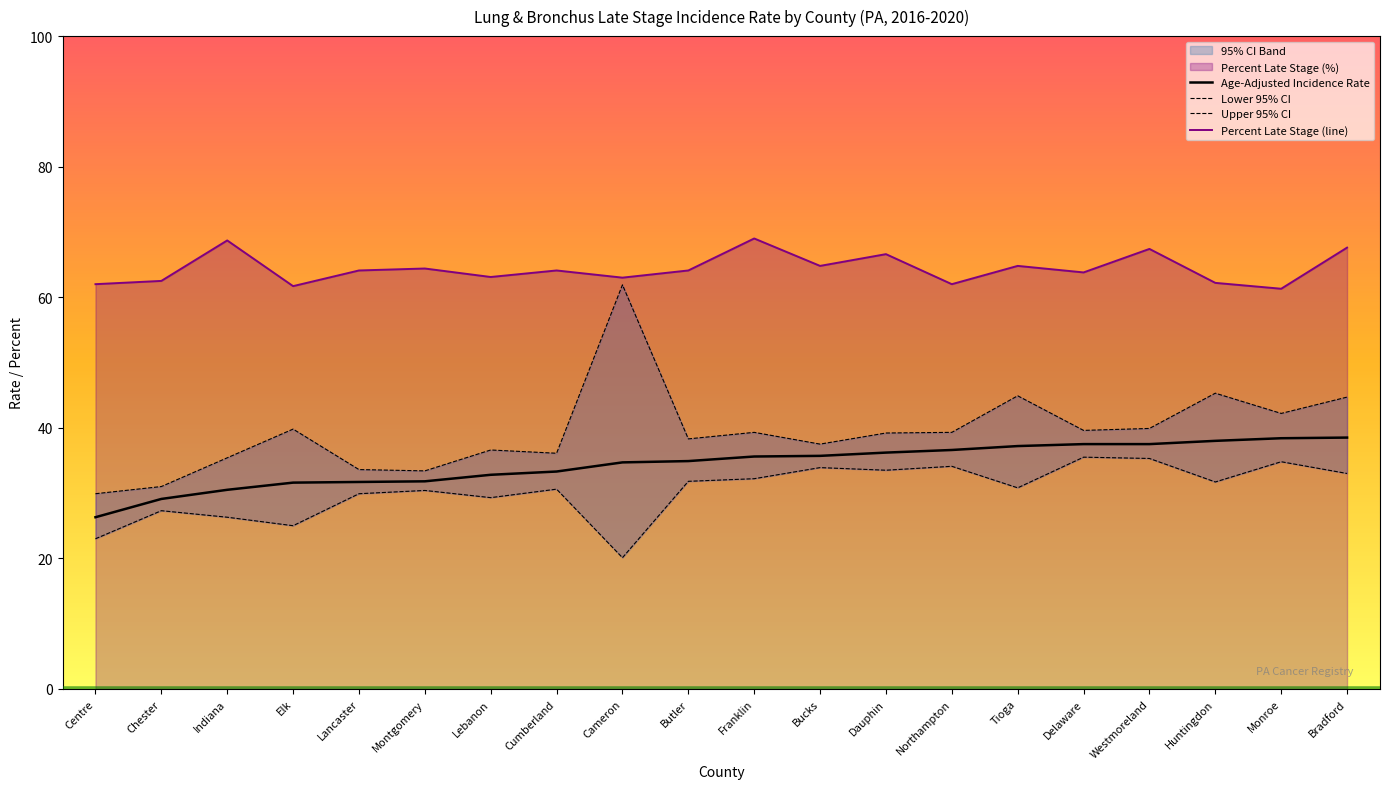

Which category has the lowest value across all series?

Cameron